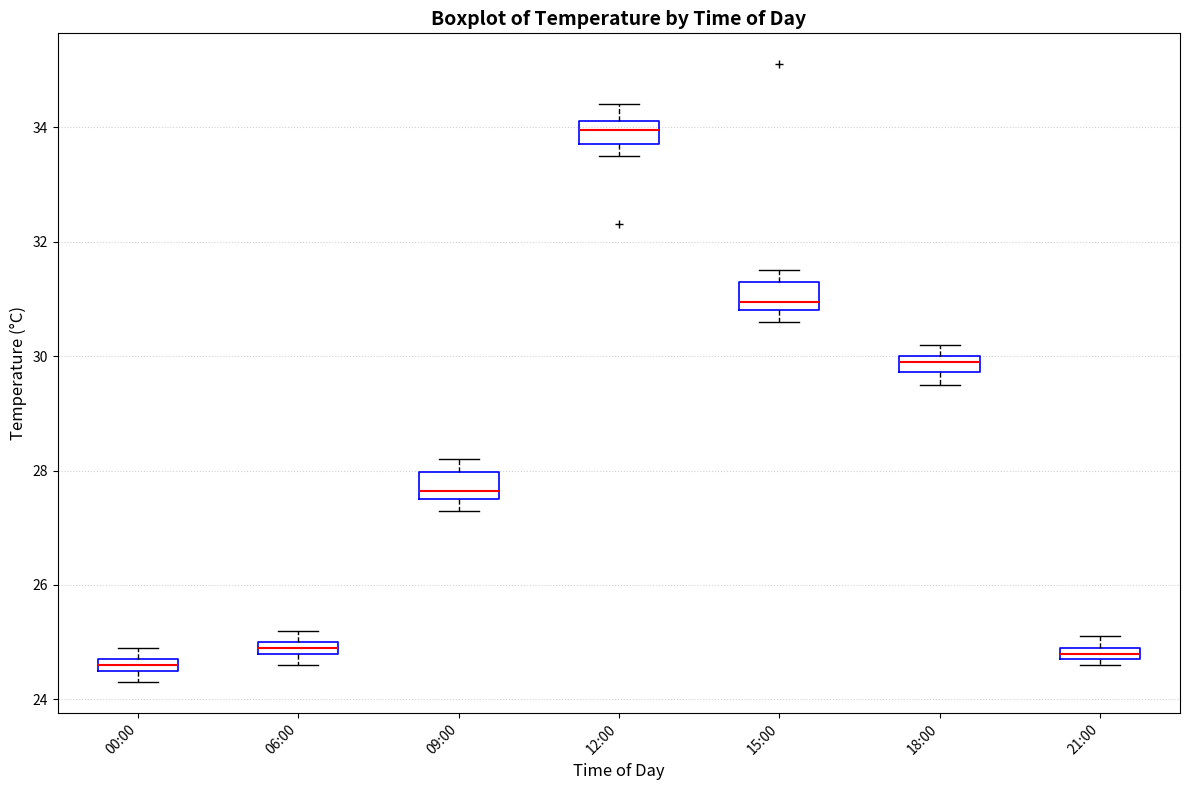

Where does the upper whisker of the box for 09:00 end on the y-axis? The values are not printed on the chart, so give them approximately, as read against the axis.

28.2